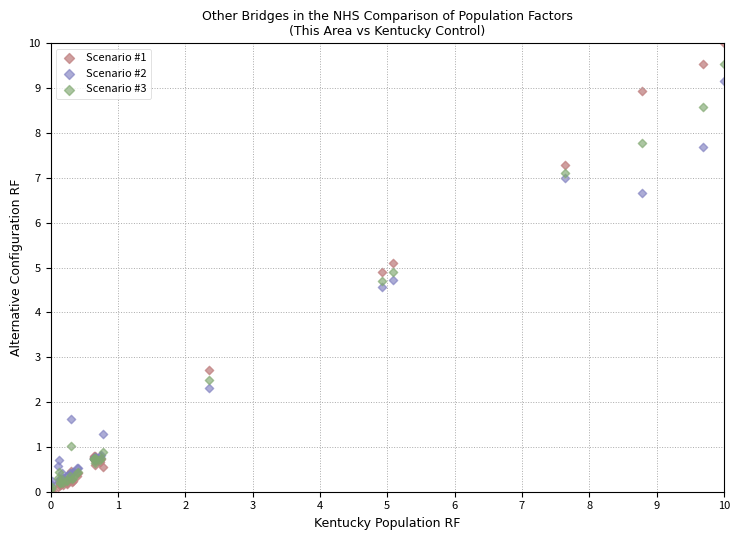

Which series reaches the maximum Y coordinate?

Scenario #1